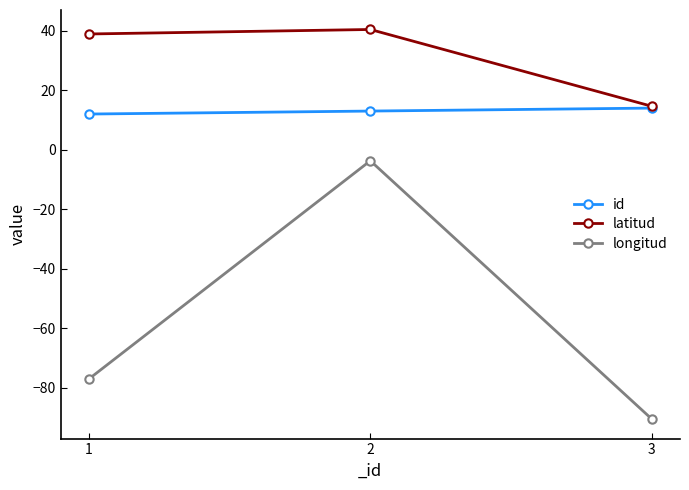

Reading left to right, what are all the values shown in this chart?

id: 12.0	13.0	14.0
latitud: 38.9	40.4	14.6
longitud: -77.0	-3.7	-90.5